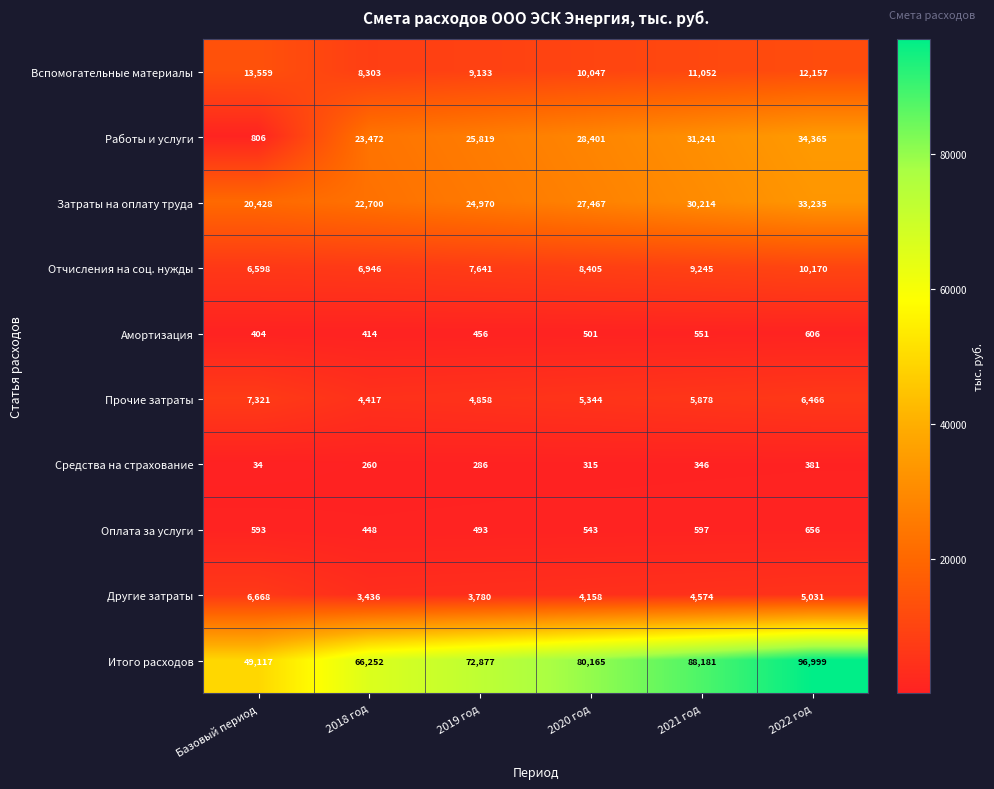

At which label is Отчисления на соц. нужды closest to 8384?

2020 год